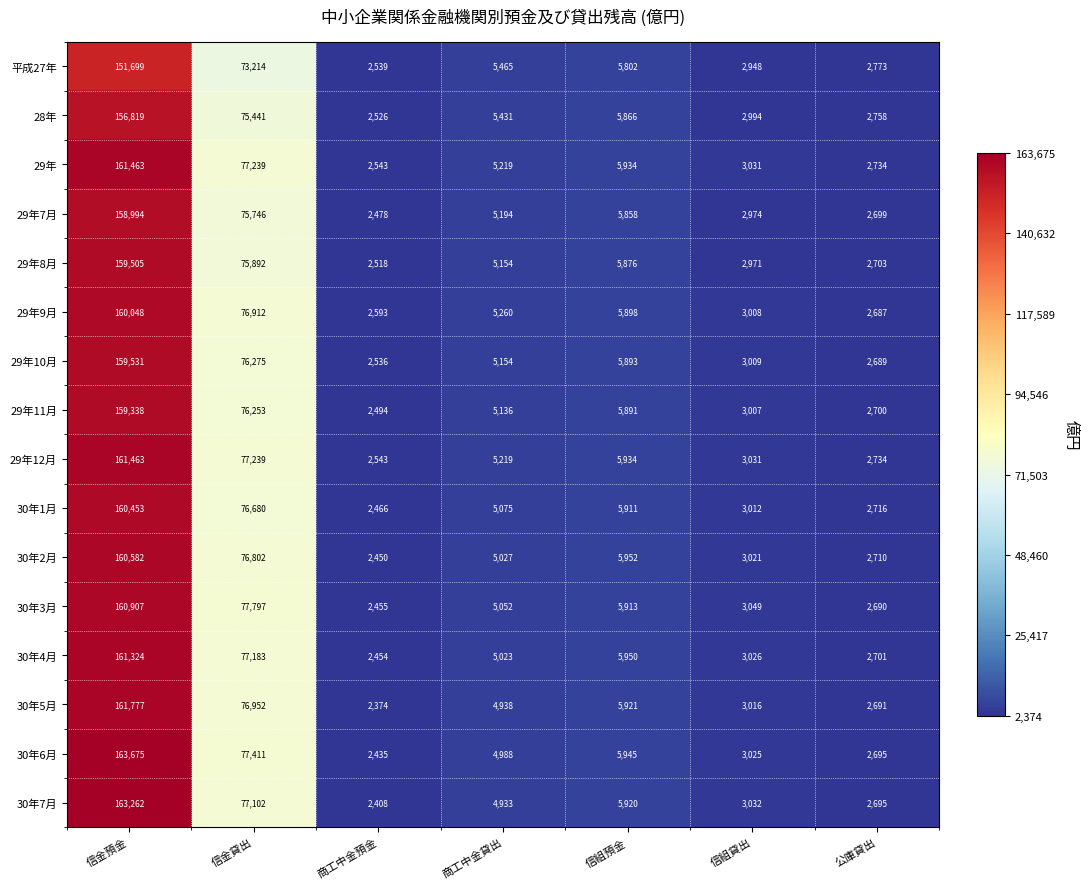

Which series has the largest total across all categories?

30年6月